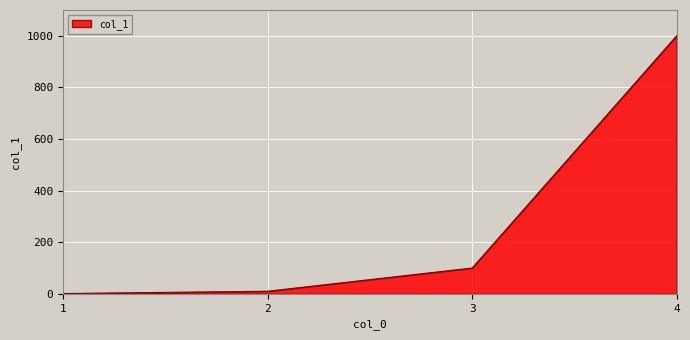

Where is the data nearest to the value 500?

3